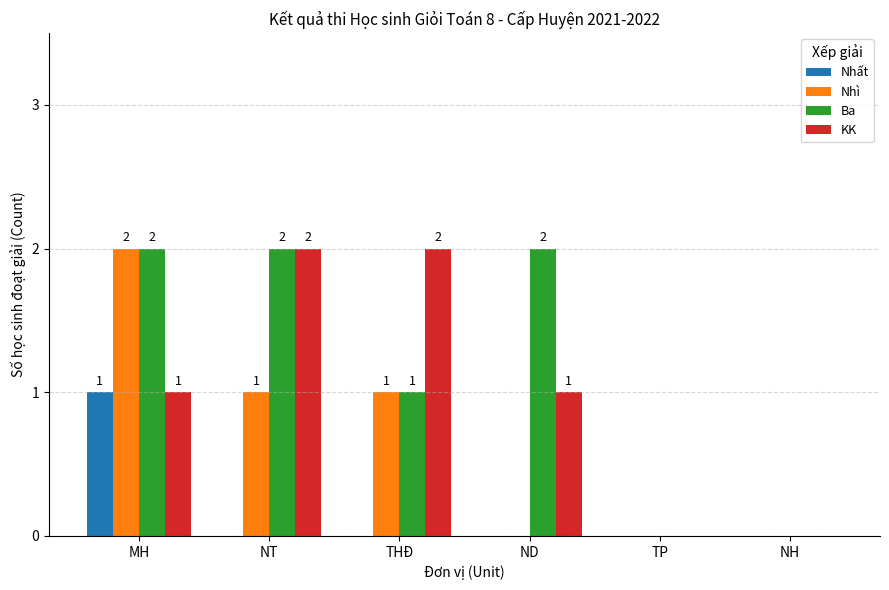

Count the number of categories in the chart.

6